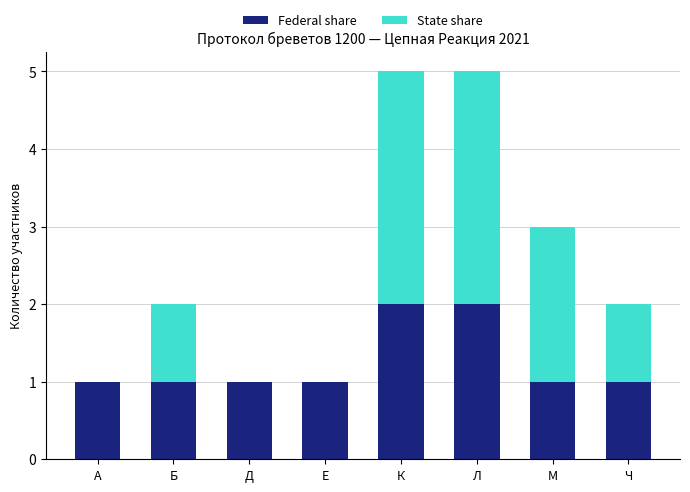

What is the sum of all Federal share values?

10